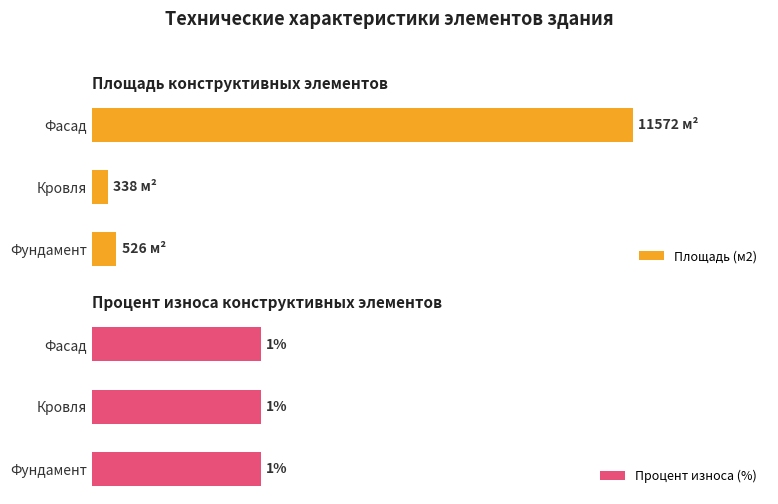

Which series has the largest range (max minus min)?

Площадь (м2)